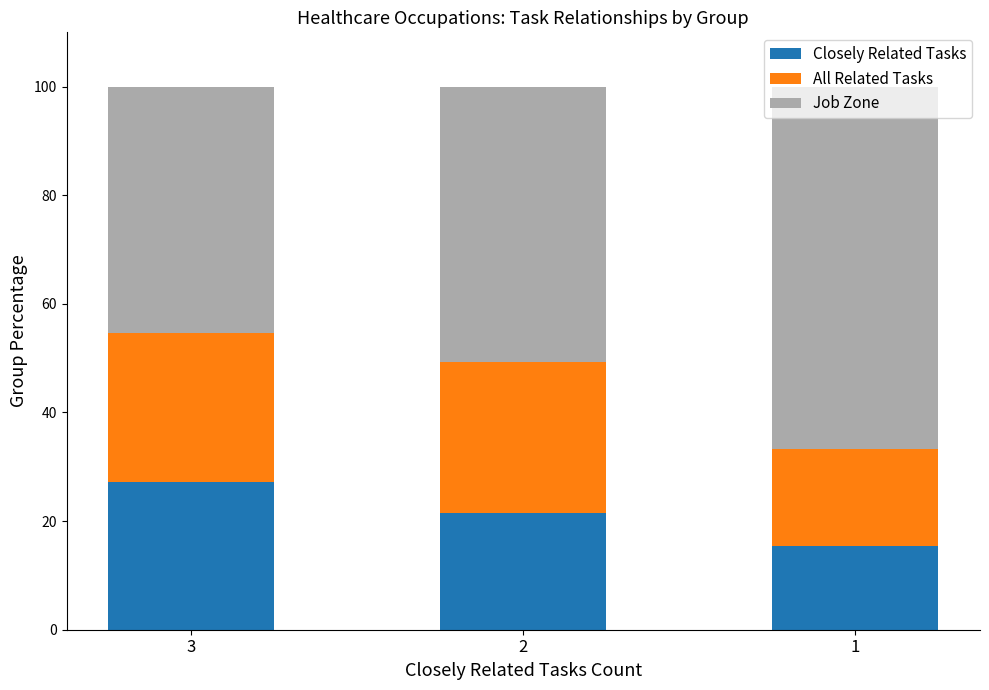

What is the average value of the Closely Related Tasks series?

21.4